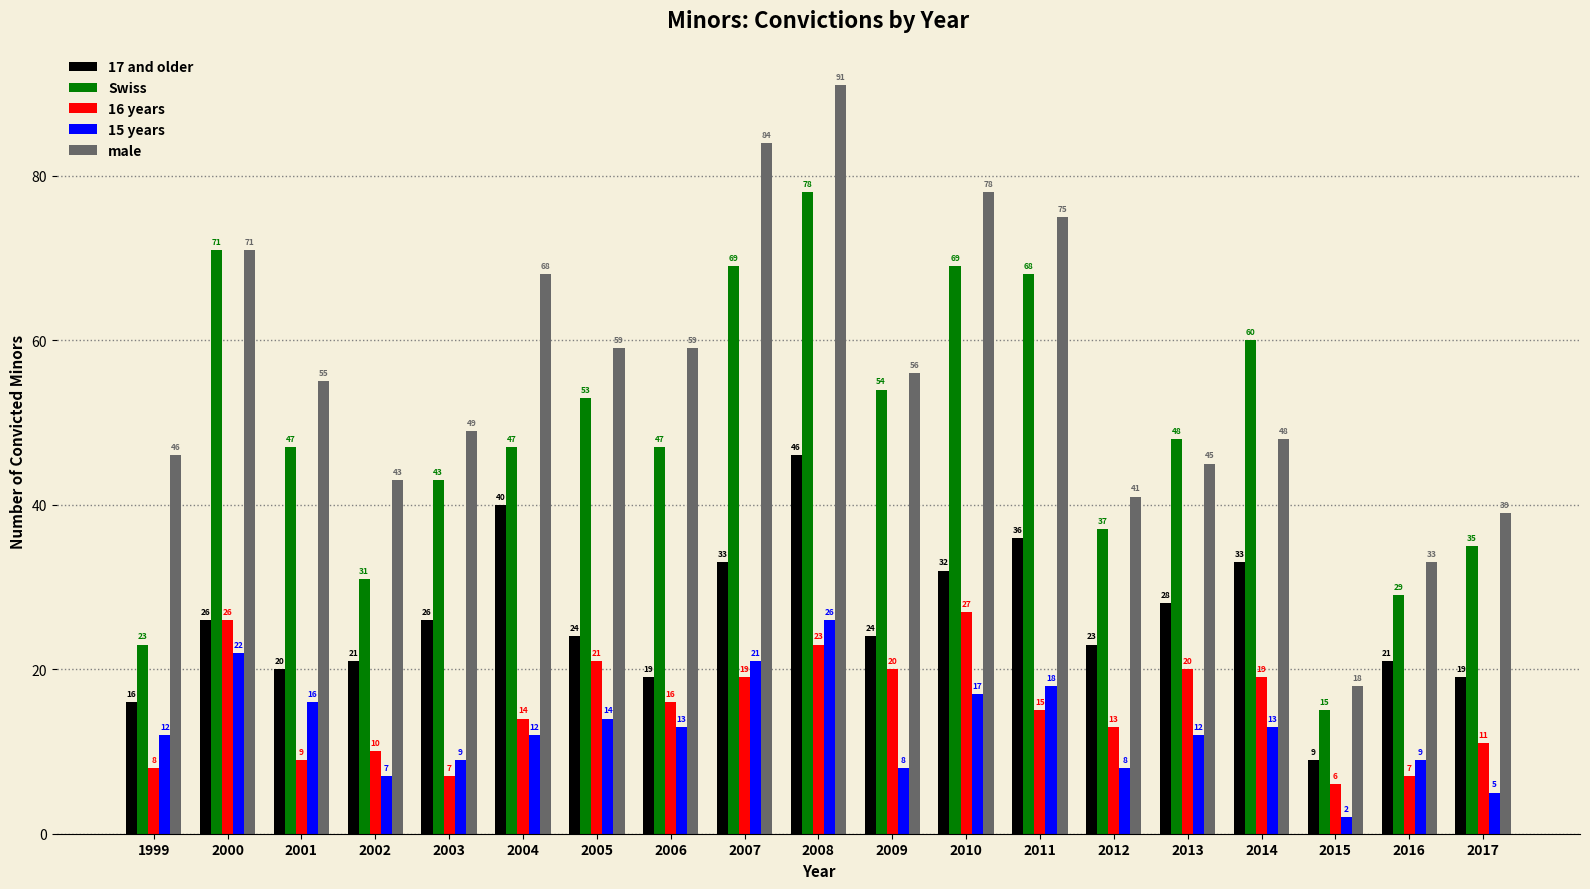

Reading left to right, what are all the values shown in this chart?

17 and older: 1999=16	2000=26	2001=20	2002=21	2003=26	2004=40	2005=24	2006=19	2007=33	2008=46	2009=24	2010=32	2011=36	2012=23	2013=28	2014=33	2015=9	2016=21	2017=19
Swiss: 1999=23	2000=71	2001=47	2002=31	2003=43	2004=47	2005=53	2006=47	2007=69	2008=78	2009=54	2010=69	2011=68	2012=37	2013=48	2014=60	2015=15	2016=29	2017=35
16 years: 1999=8	2000=26	2001=9	2002=10	2003=7	2004=14	2005=21	2006=16	2007=19	2008=23	2009=20	2010=27	2011=15	2012=13	2013=20	2014=19	2015=6	2016=7	2017=11
15 years: 1999=12	2000=22	2001=16	2002=7	2003=9	2004=12	2005=14	2006=13	2007=21	2008=26	2009=8	2010=17	2011=18	2012=8	2013=12	2014=13	2015=2	2016=9	2017=5
male: 1999=46	2000=71	2001=55	2002=43	2003=49	2004=68	2005=59	2006=59	2007=84	2008=91	2009=56	2010=78	2011=75	2012=41	2013=45	2014=48	2015=18	2016=33	2017=39